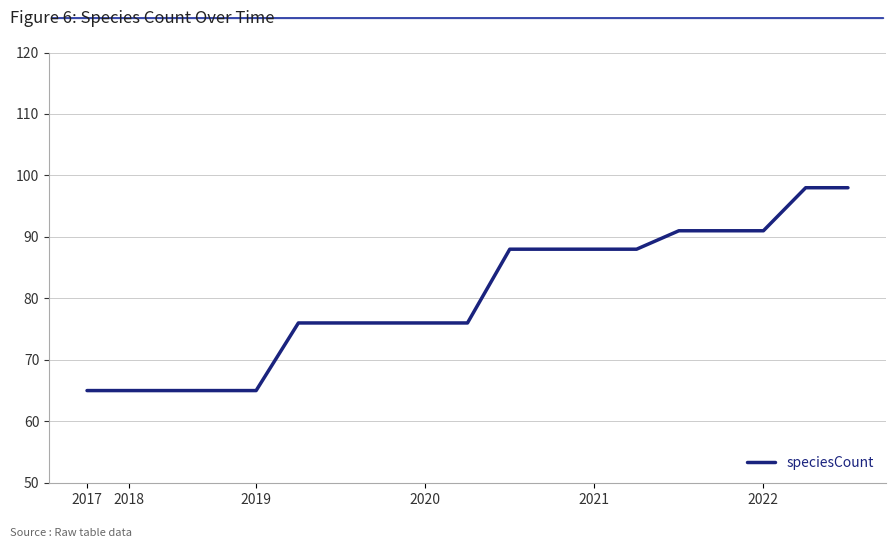

What is the smallest value displayed?

65